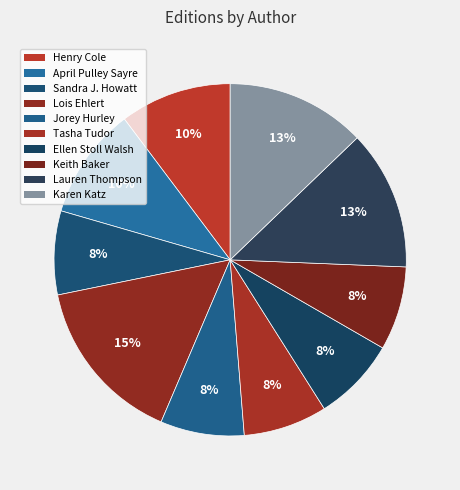

How many slices are in this pie chart?

10